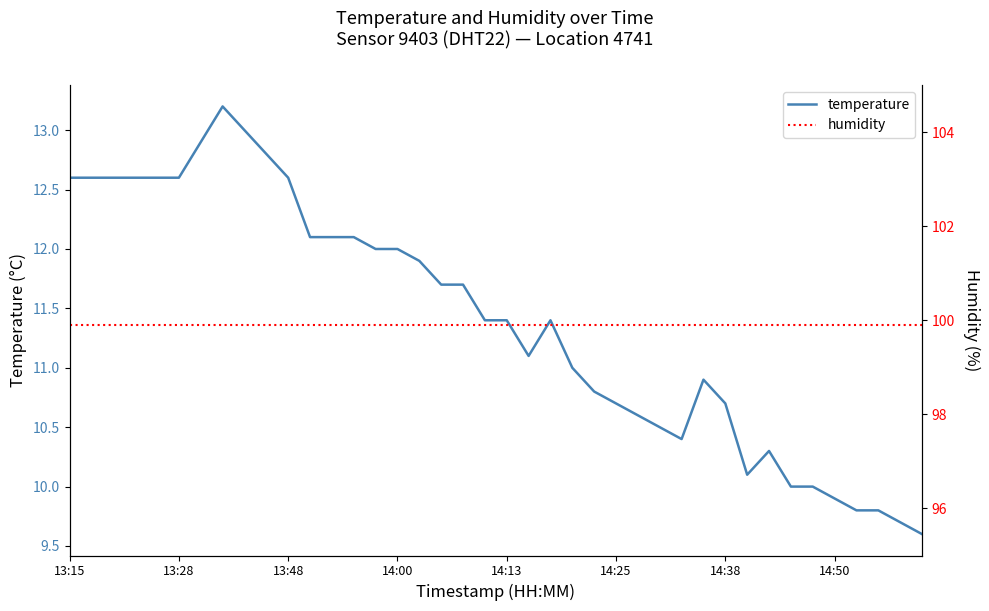

At which label does humidity reach its peak?

13:15